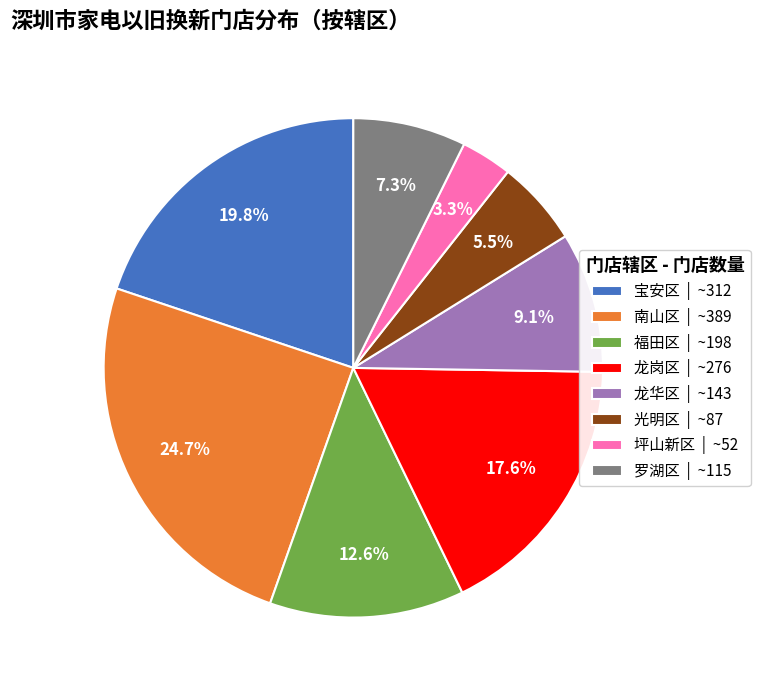

Which has a higher value, 罗湖区 | ~115 or 龙岗区 | ~276?

龙岗区 | ~276